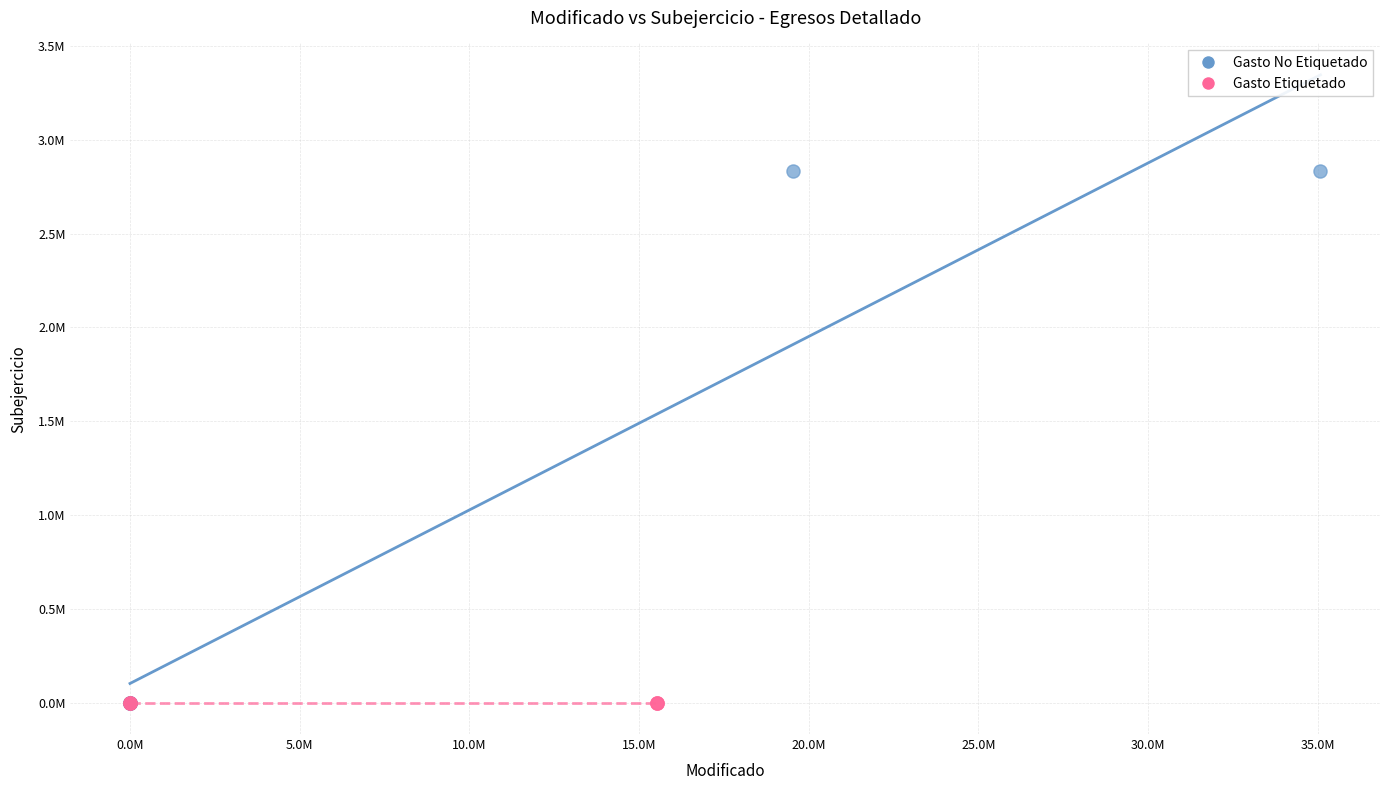

What are all the series names shown in the legend?

Gasto No Etiquetado, Gasto Etiquetado